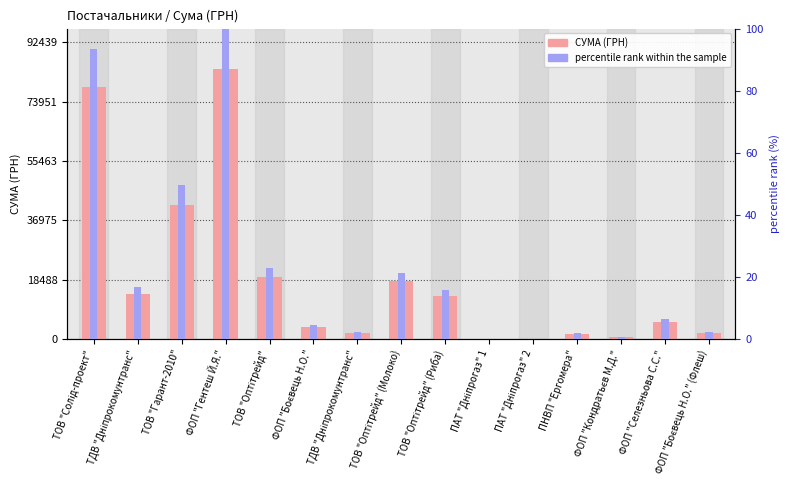

Which series has the largest total across all categories?

СУМА (ГРН)